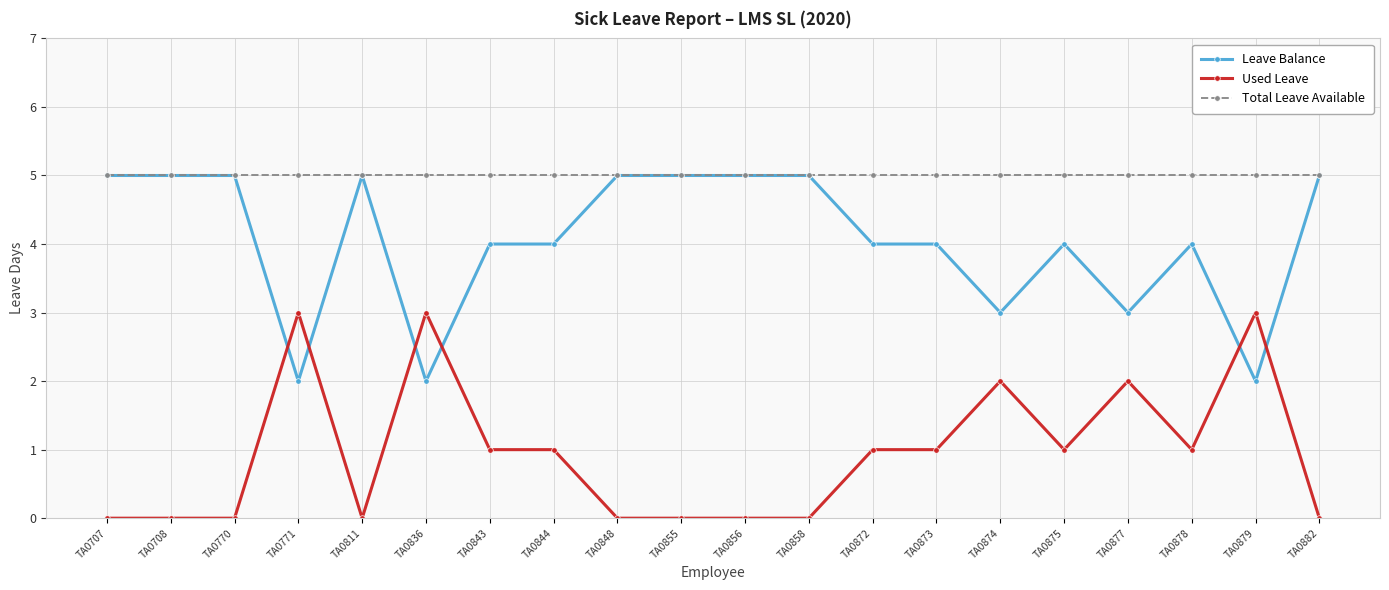

True or false: Leave Balance has more than 1 points higher than both neighbors.

True